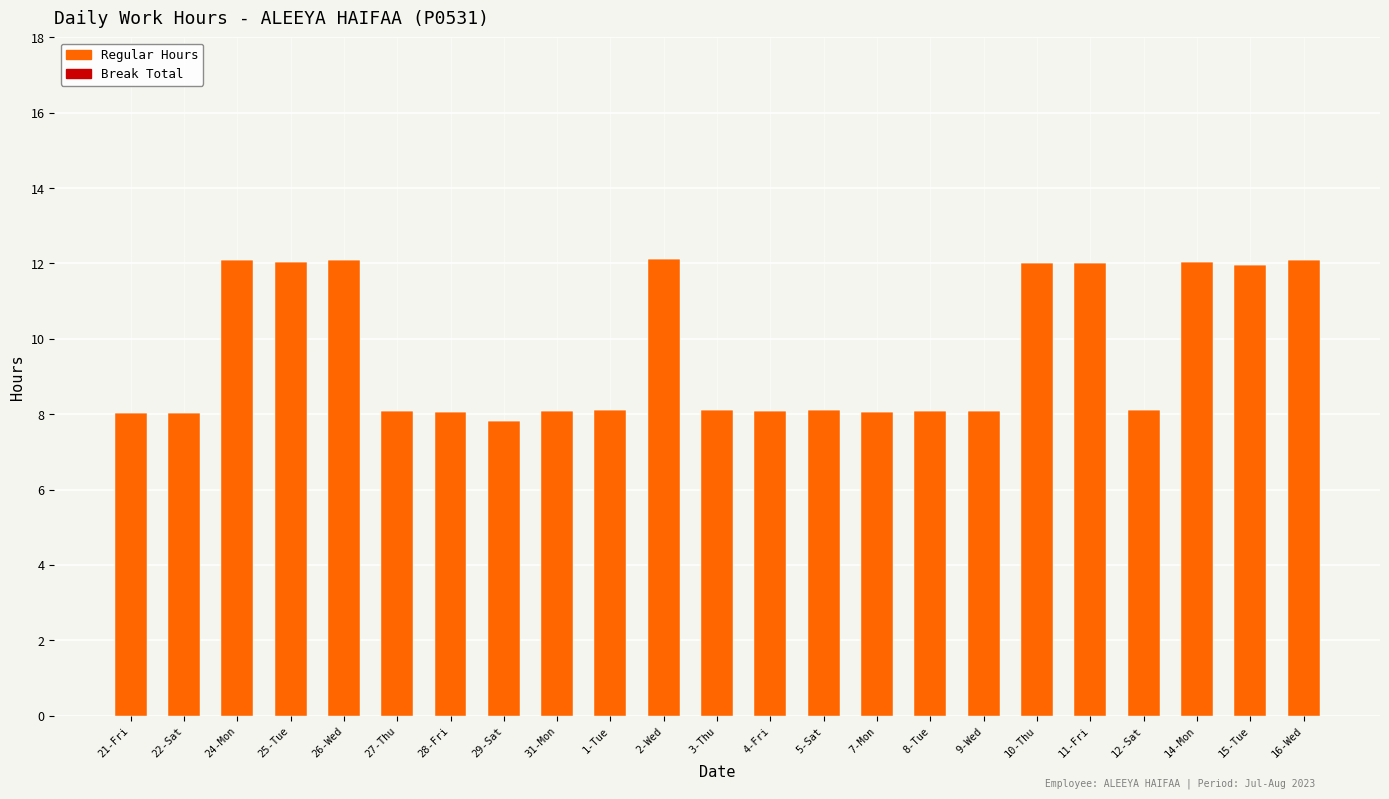

What is the difference between the second highest and minimum values?

4.3